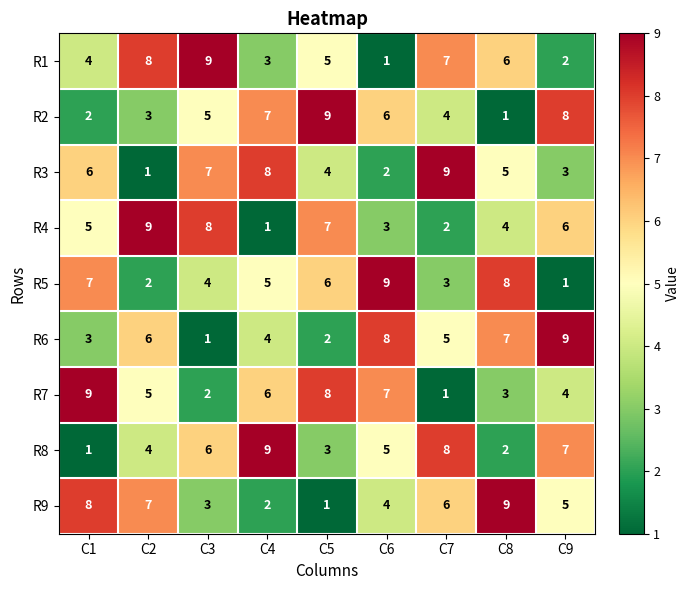

Where does the R6 series first go above 5?

C2